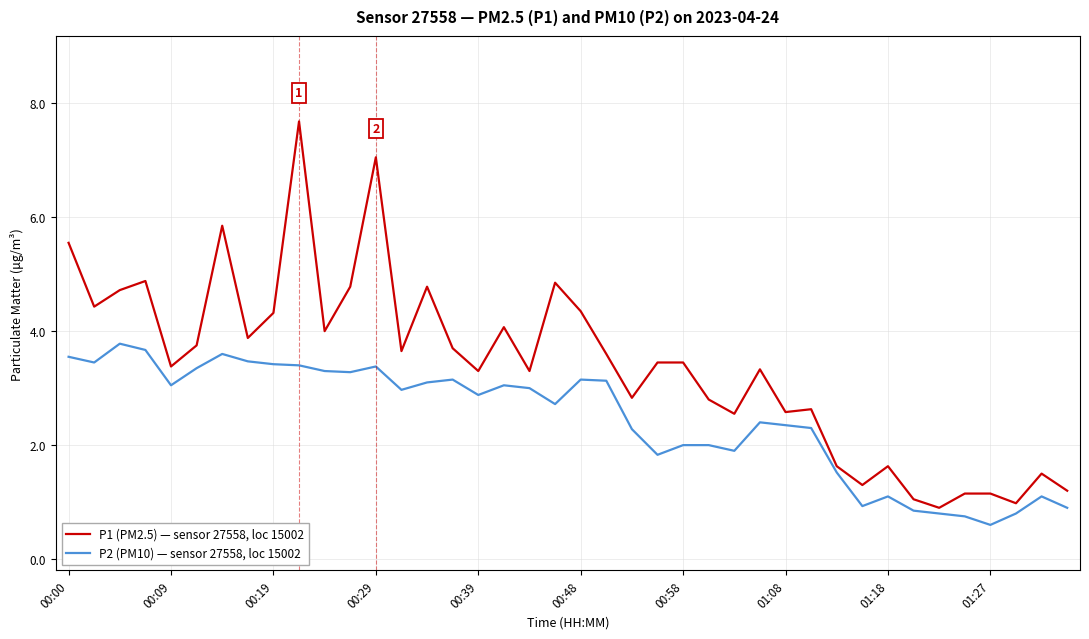

Rank the series by their maximum value, from highest to lowest.

P1 (PM2.5) — sensor 27558, loc 15002, P2 (PM10) — sensor 27558, loc 15002